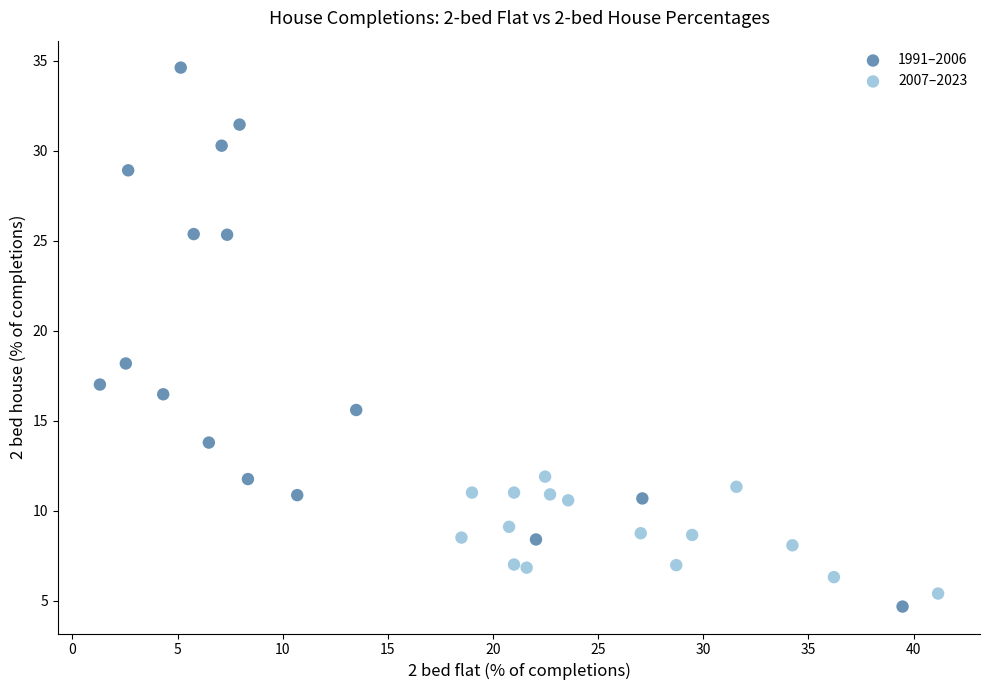

Which series contains the highest Y value?

1991–2006